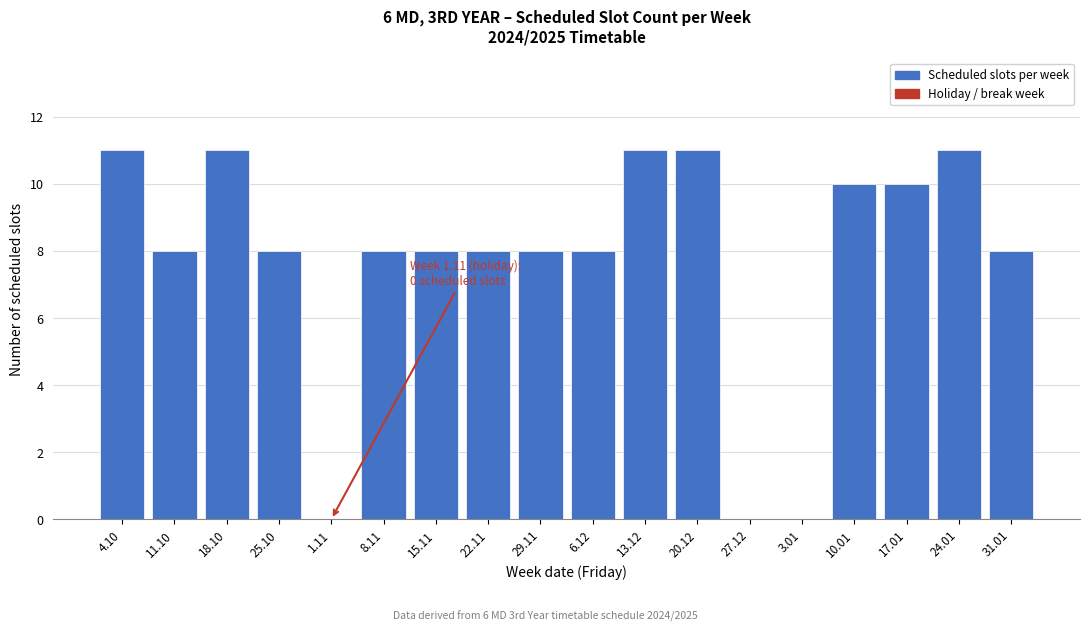

Reading left to right, extract all data points from this chart.

4.10=11	11.10=8	18.10=11	25.10=8	1.11=0	8.11=8	15.11=8	22.11=8	29.11=8	6.12=8	13.12=11	20.12=11	27.12=0	3.01=0	10.01=10	17.01=10	24.01=11	31.01=8